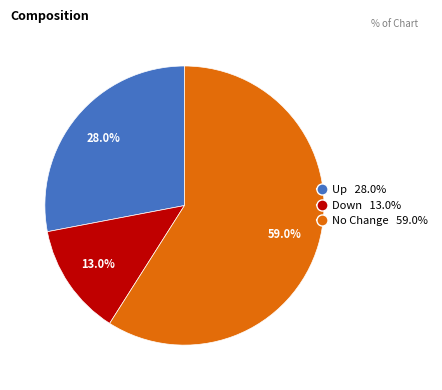

Count the number of slices in the pie.

3